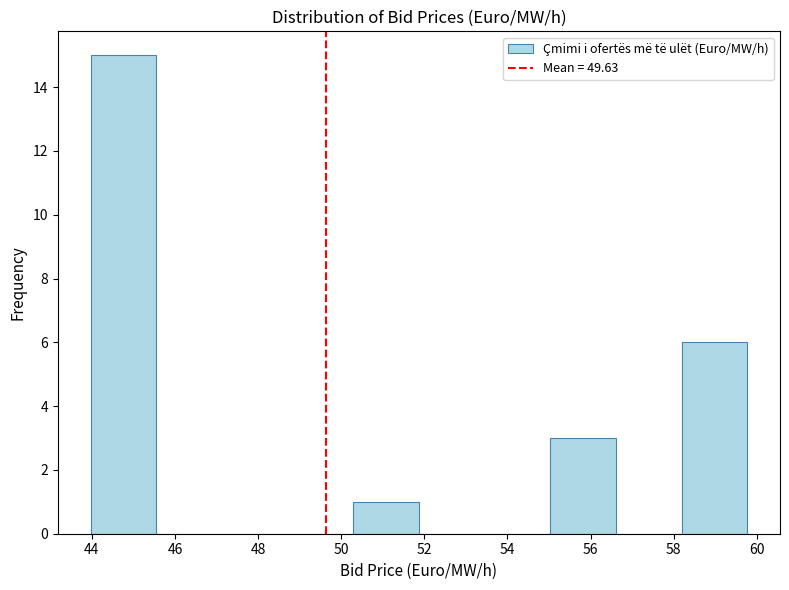

Over which range of the x-axis is the bar tallest?

44.0 to 45.6